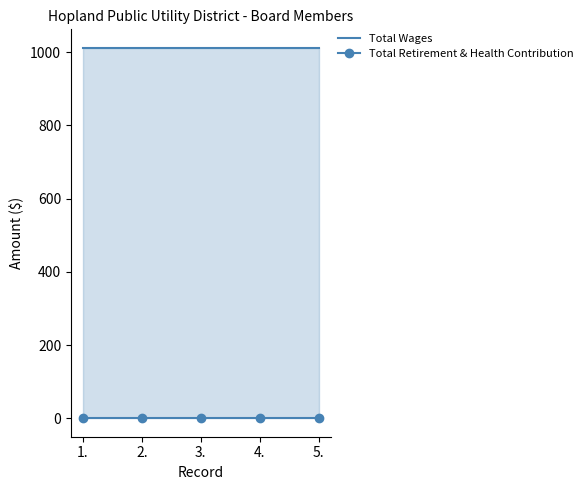

True or false: Total Retirement & Health Contribution and Total Wages intersect in this chart.

False